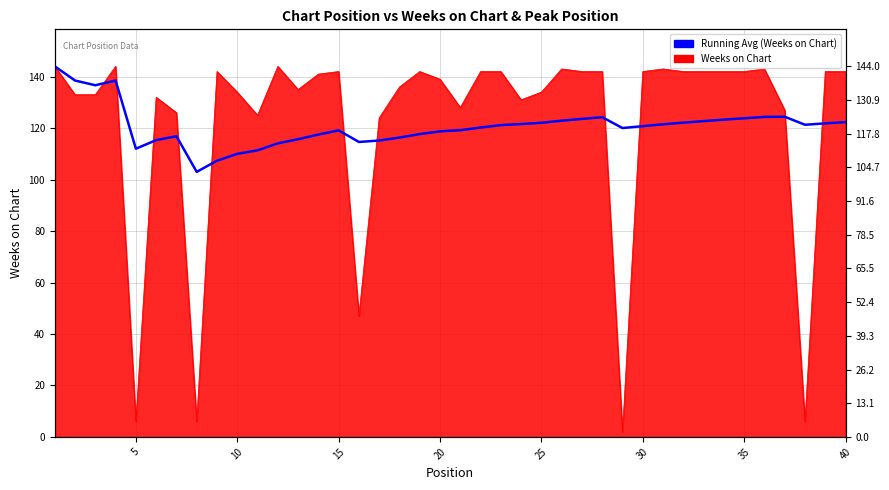

How many interior local valleys (lower than both neighbors) does the data have?

6